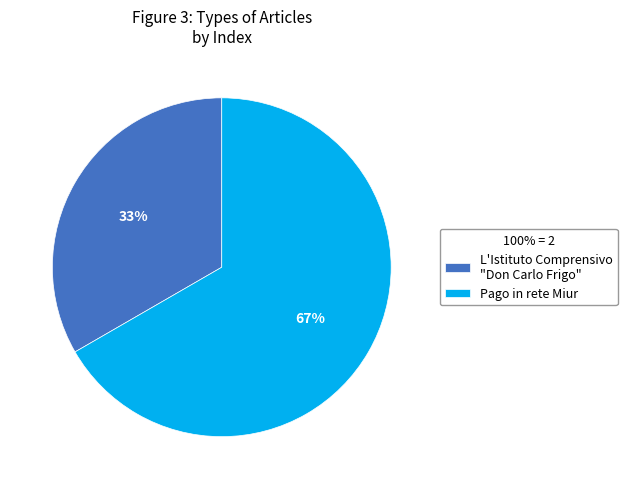

How many slices are in this pie chart?

2